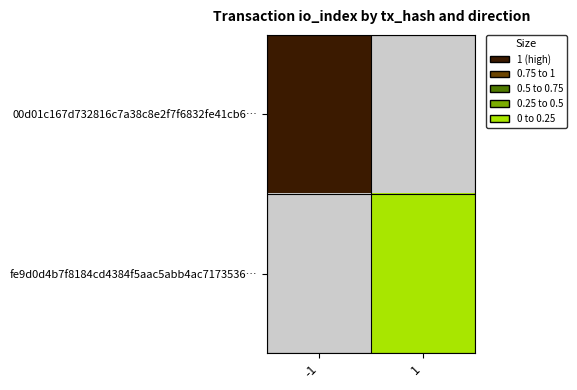

Count the number of data series in this chart.

2